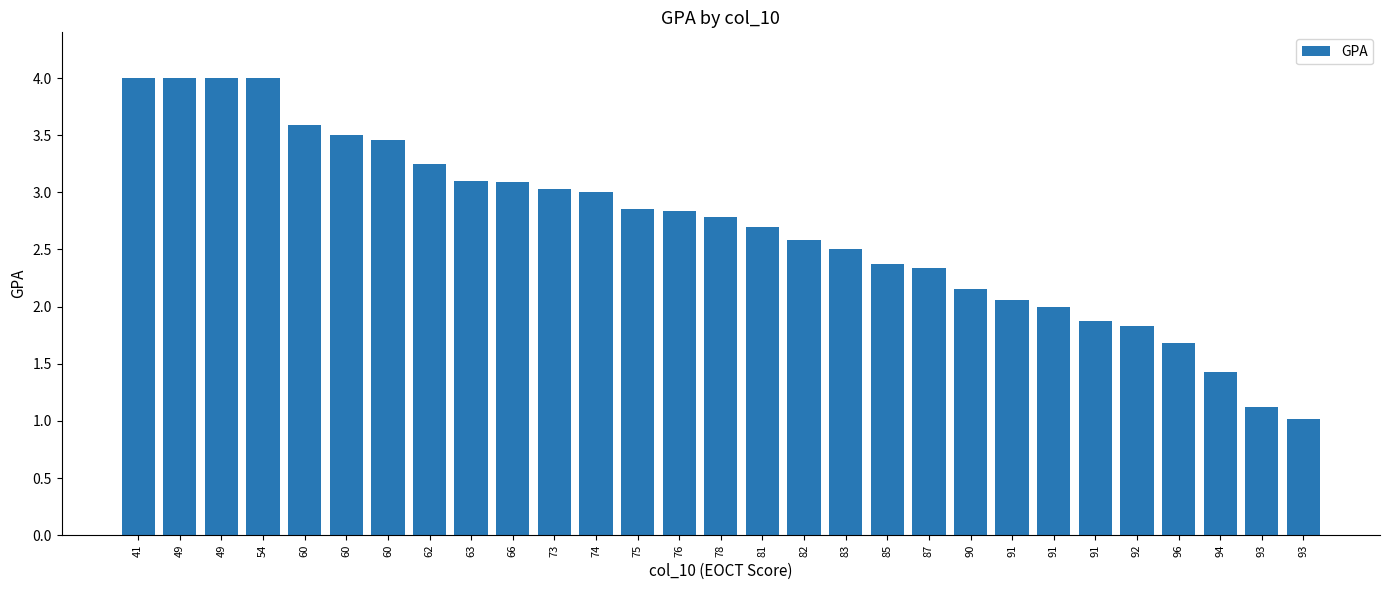

What is the change in value from 49 to 91?

-1.9